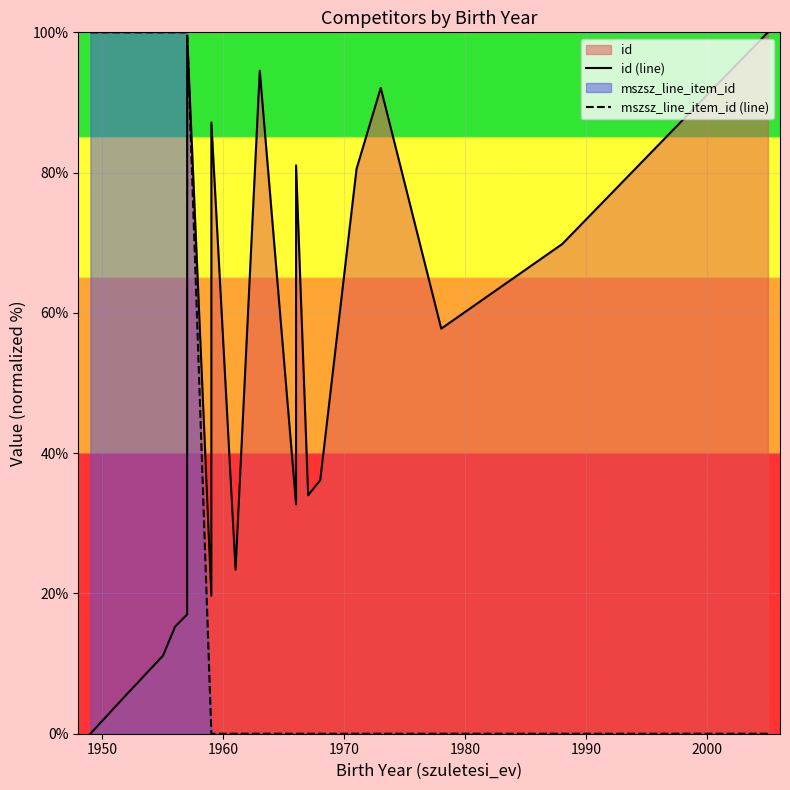

Count the mszsz_line_item_id (line) values in the range 0 to 100.

20